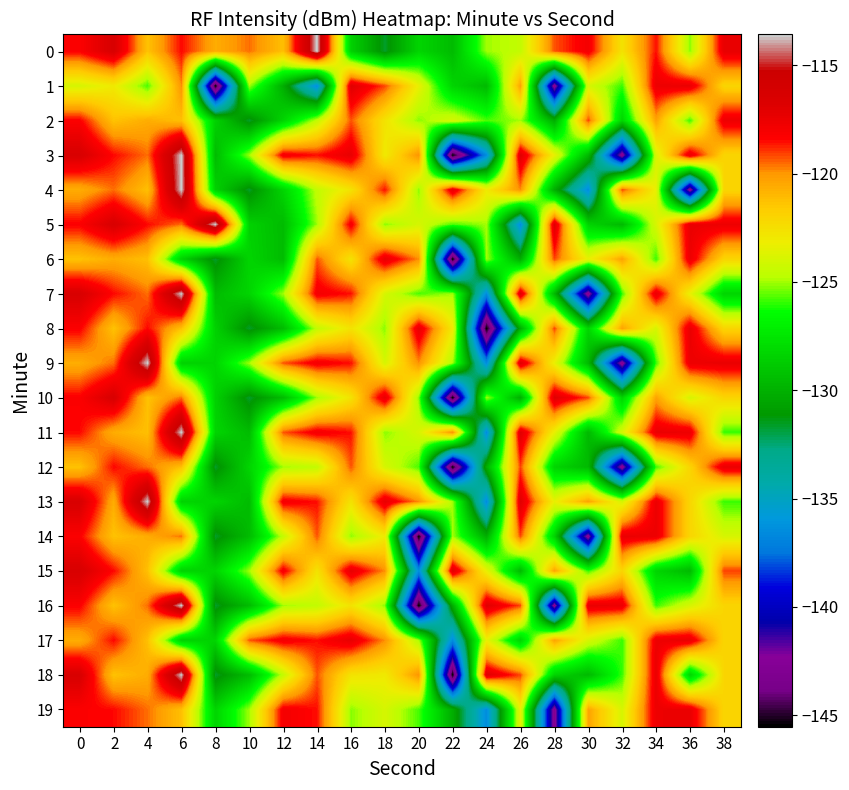

How many distinct data groups are displayed?

20